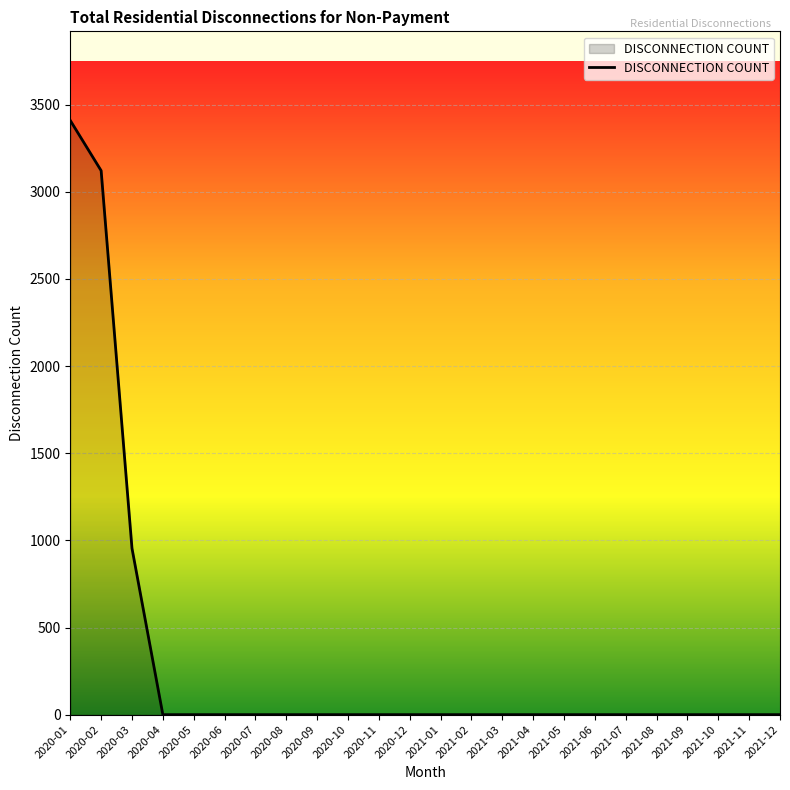

What is the greatest value displayed?

3409